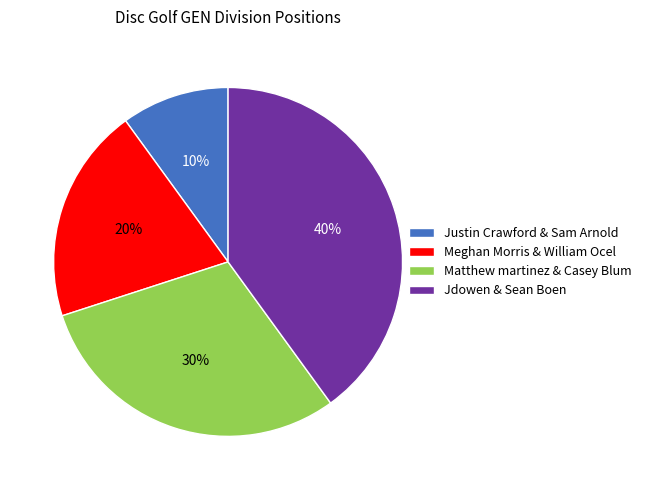

Which category has the biggest portion of the pie?

Jdowen & Sean Boen